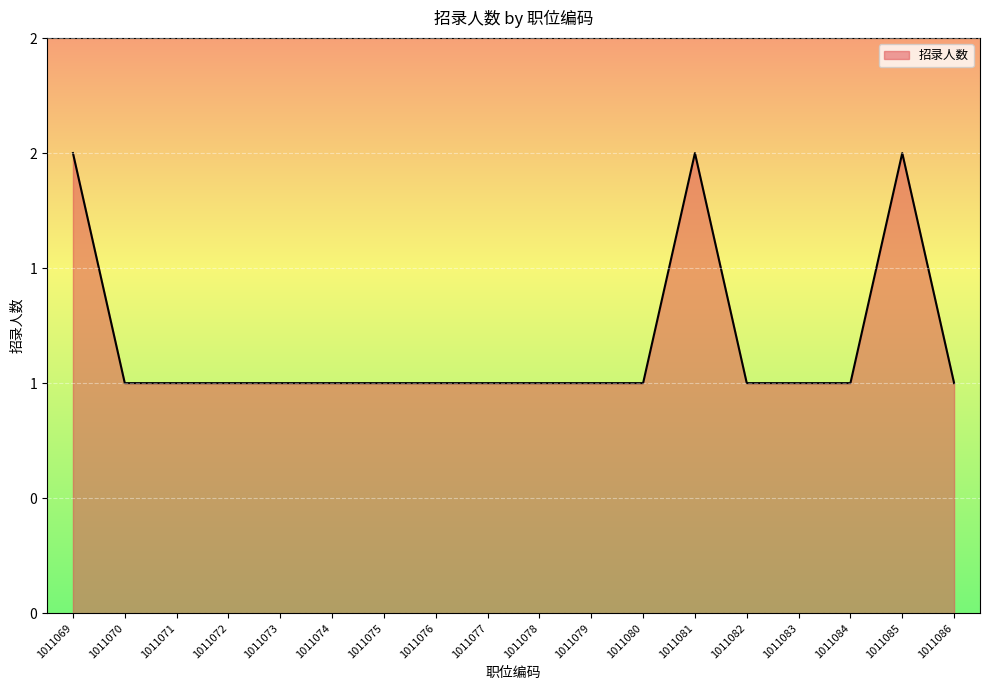

What is the ratio of the value at 1011086 to the value at 1011075?

1.0